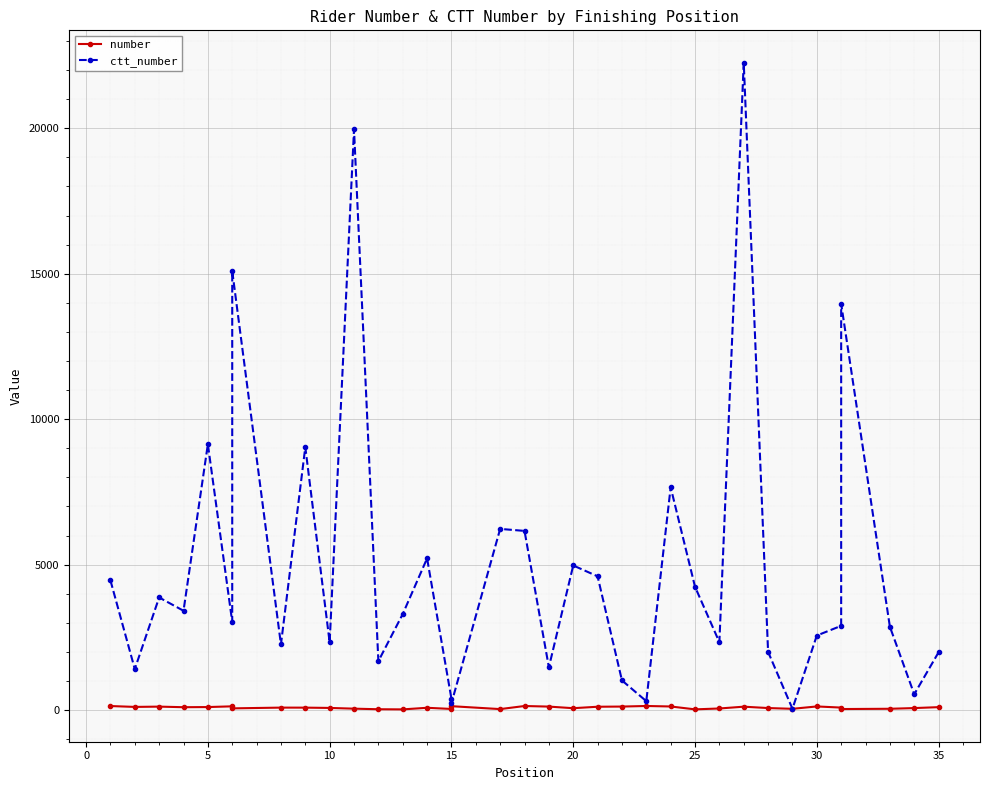

Which series has the largest total across all categories?

ctt_number